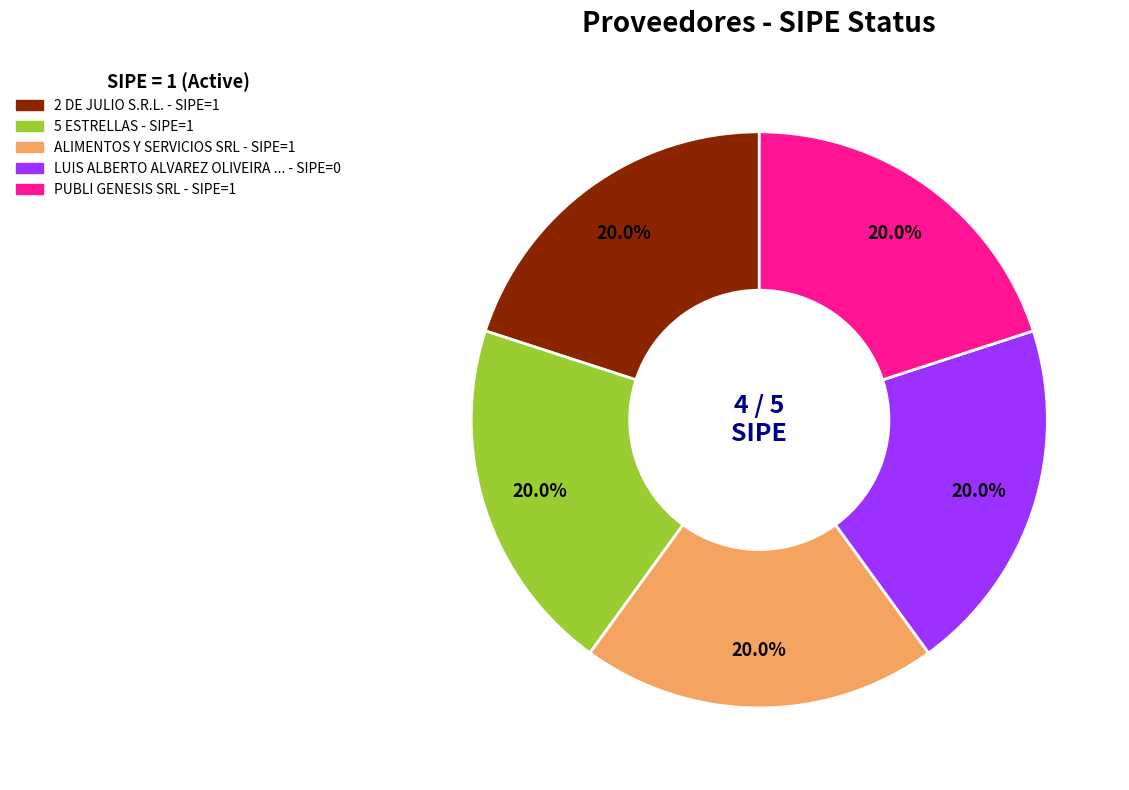

Does any single category account for the majority?

No